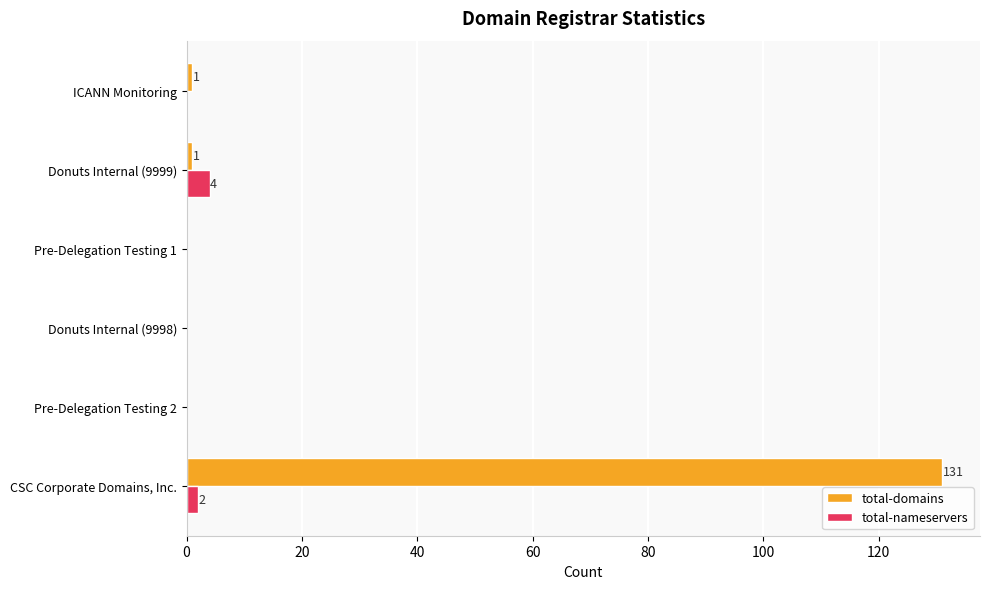

True or false: total-domains has a value of 1 at Donuts Internal (9999).

True